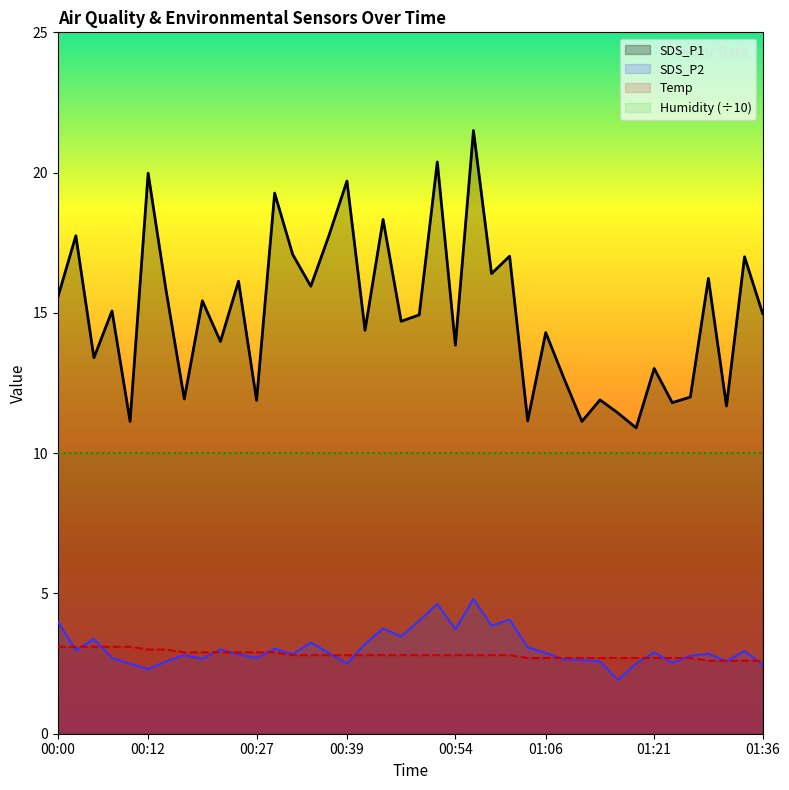

Which series has the largest total across all categories?

SDS_P1